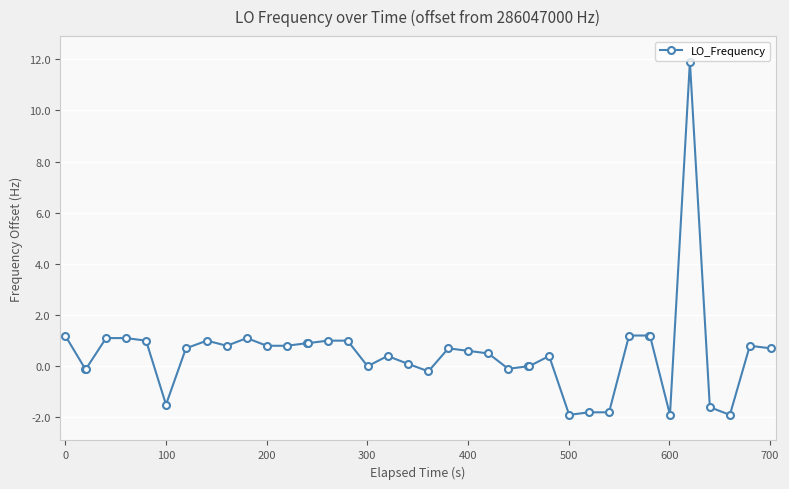

Count the number of data series in this chart.

1